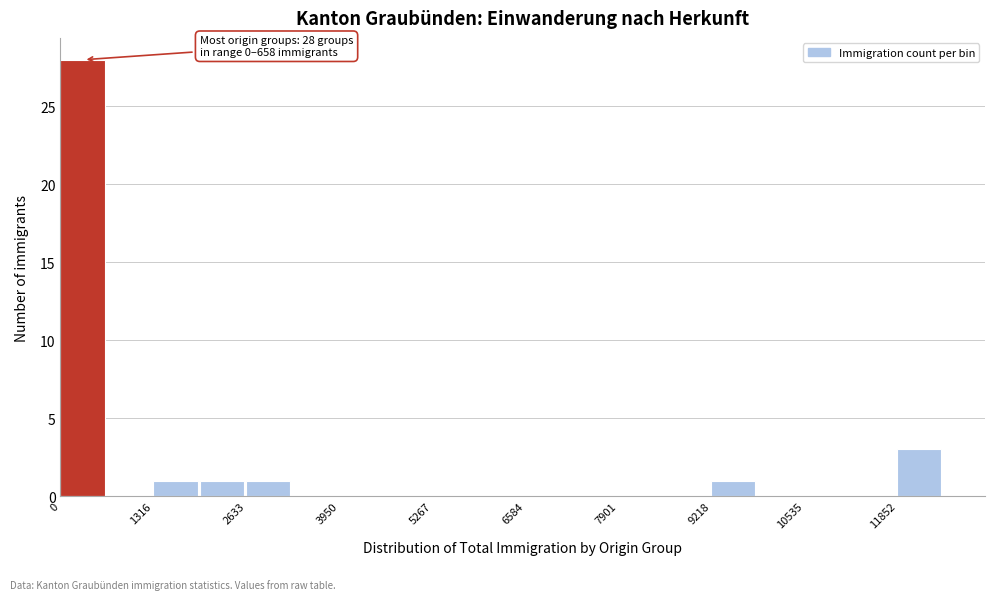

Read against the x-axis, roughly where is the centre of the tallest bar?

400